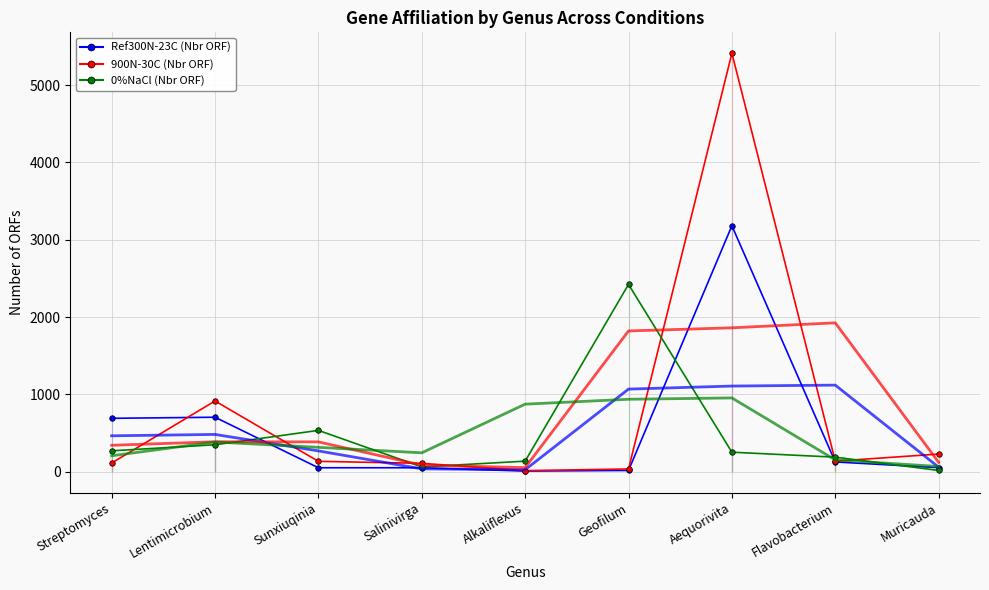

What is the spread (max minus min) of values at Flavobacterium?

1798.3